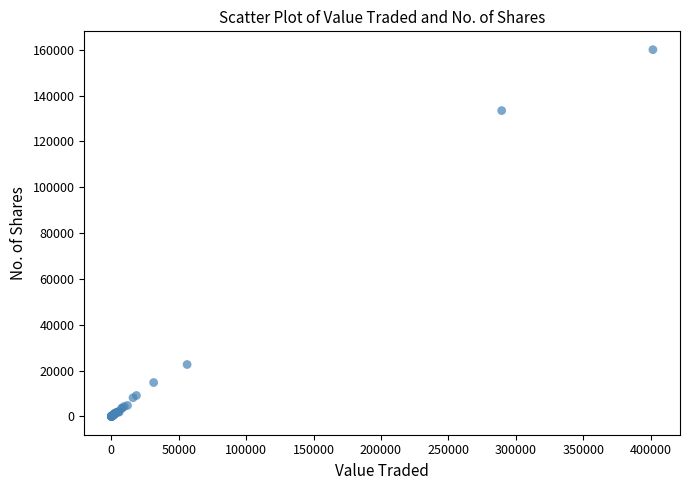

What Y value in the scatter plot is closest to 80005?

133420